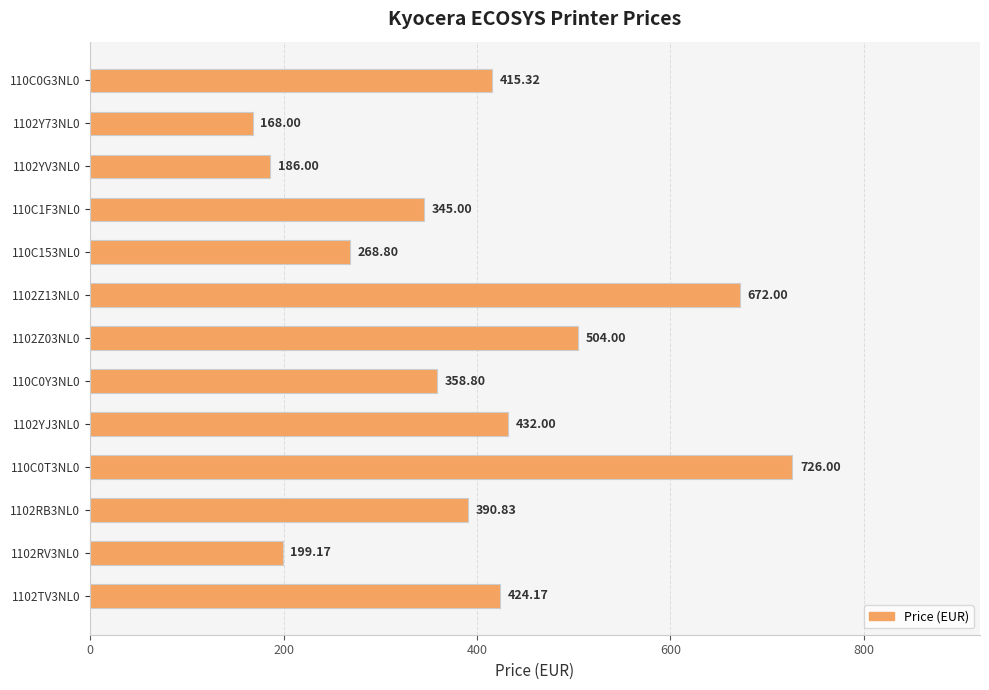

Rank the categories by value from highest to lowest.

110C0T3NL0, 1102Z13NL0, 1102Z03NL0, 1102YJ3NL0, 1102TV3NL0, 110C0G3NL0, 1102RB3NL0, 110C0Y3NL0, 110C1F3NL0, 110C153NL0, 1102RV3NL0, 1102YV3NL0, 1102Y73NL0